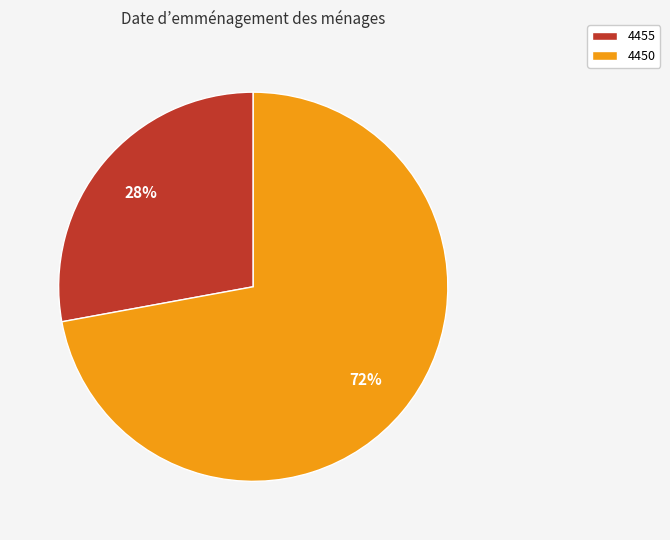

Do 4455 and 4450 together represent more than half of the pie?

Yes